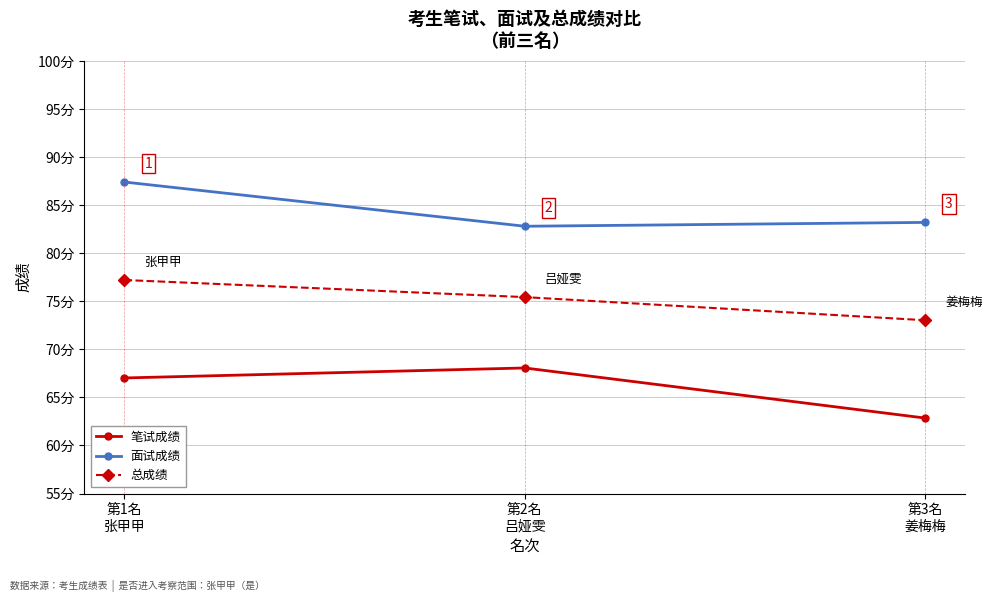

At which label is 笔试成绩 closest to 65?

第1名
张甲甲